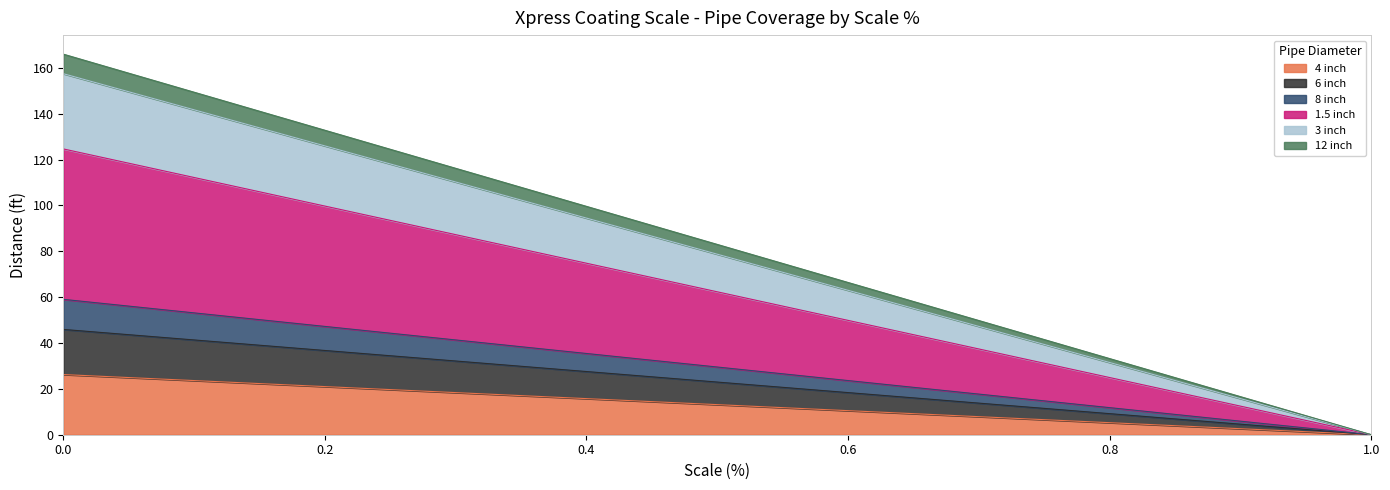

What is the total value across all series at 0.4?

99.6